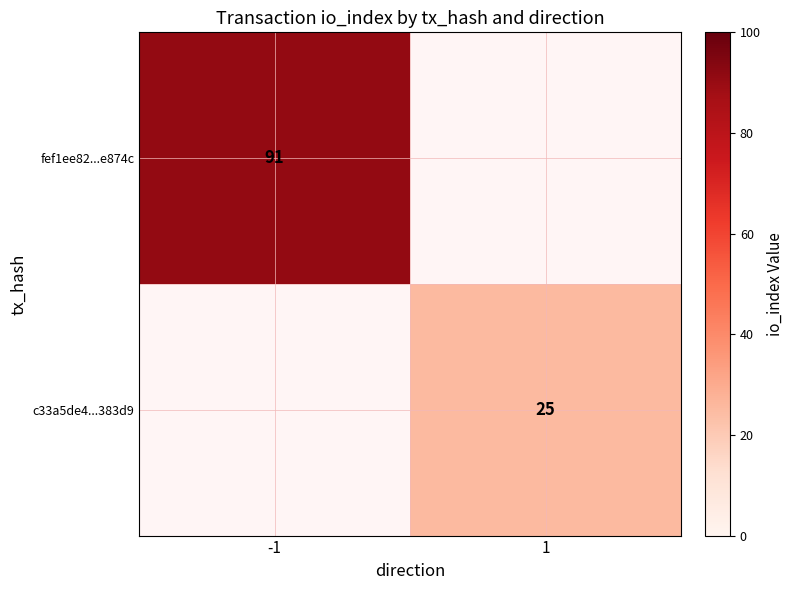

Is it true that fef1ee82...e874c equals 91 at -1?

True